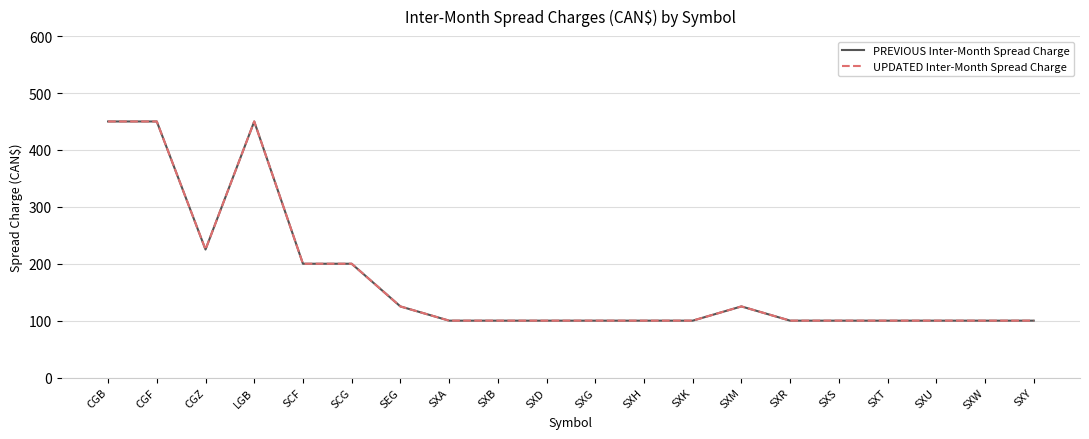

What position from the right is SXY?

1